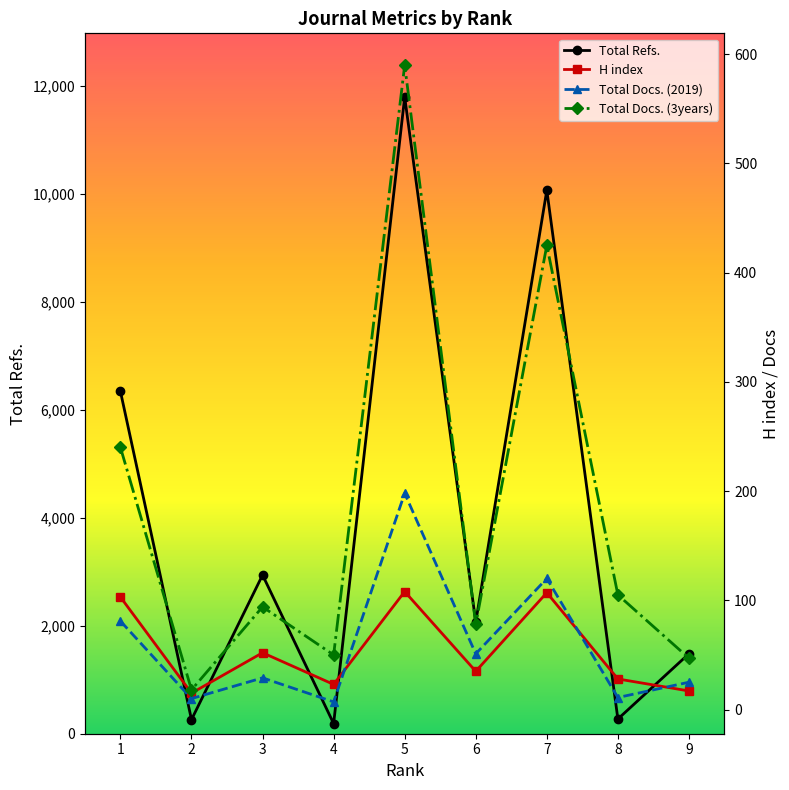

Which series has the largest total across all categories?

Total Refs.